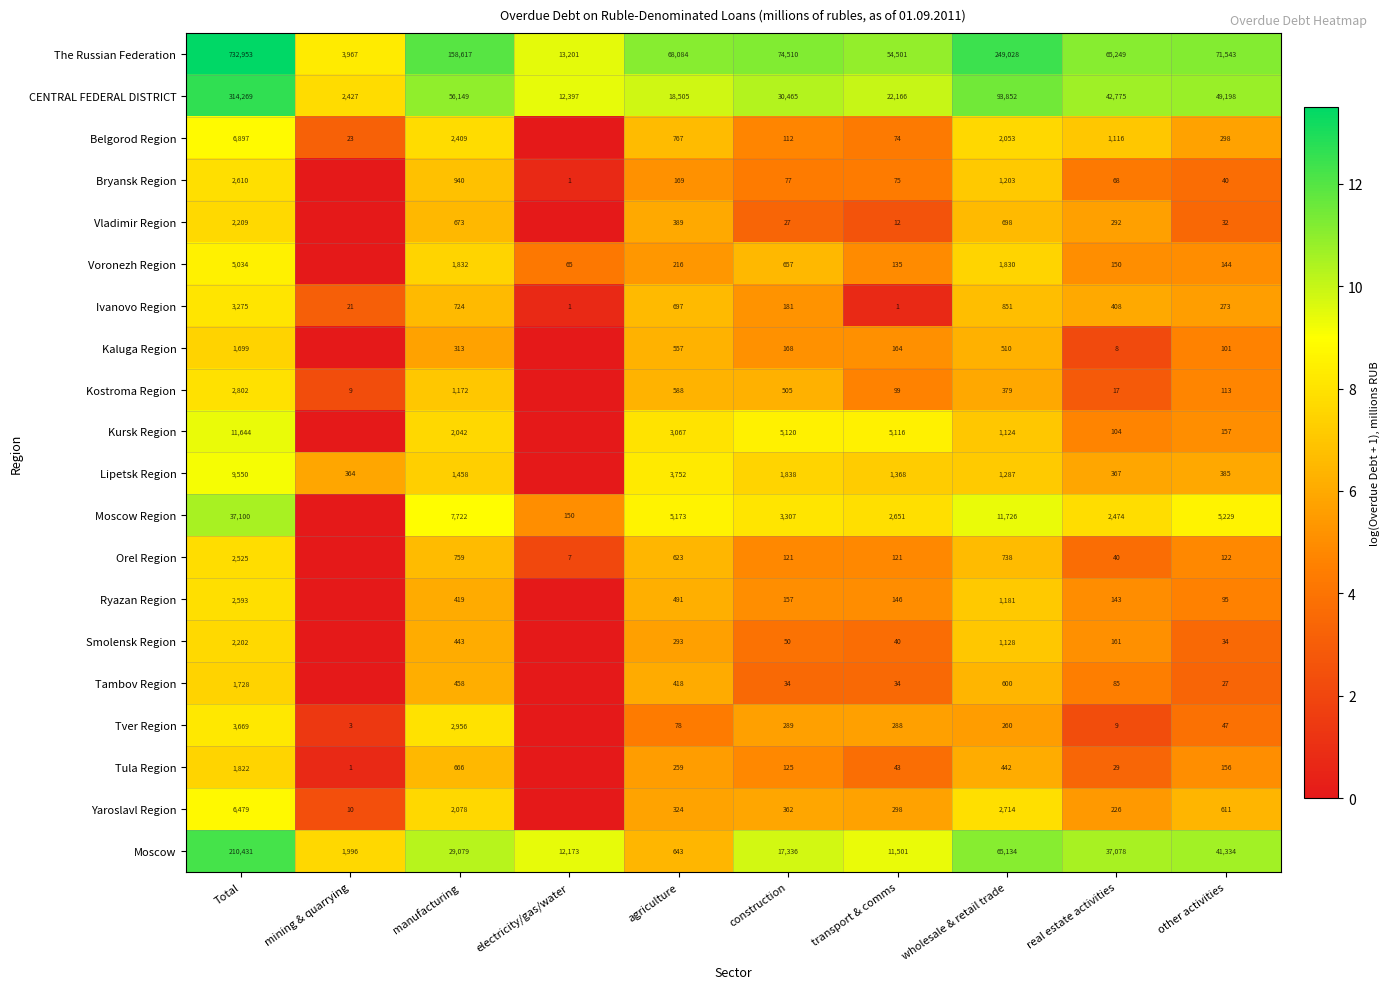

Which has a higher value, real estate activities or Total?

Total